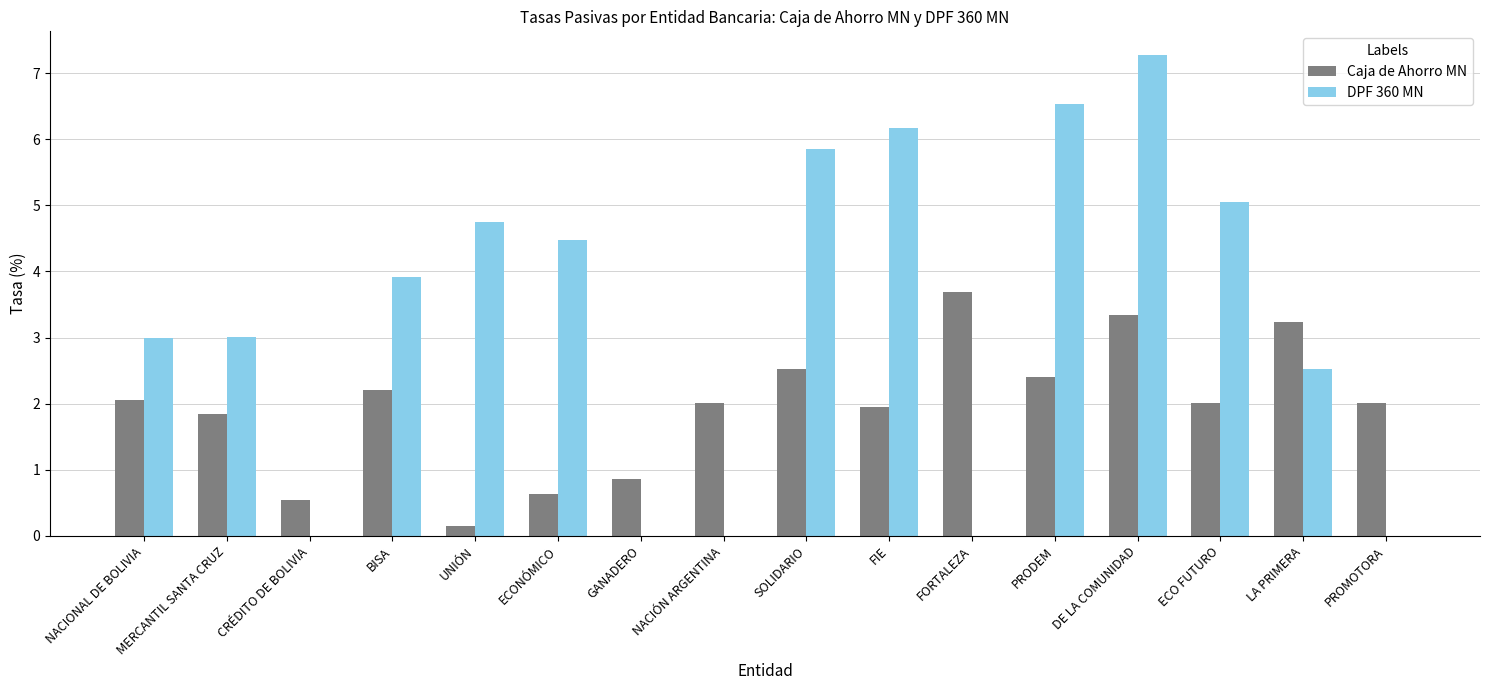

What is the sum of the DPF 360 MN values at ECONÓMICO and BISA?

8.4